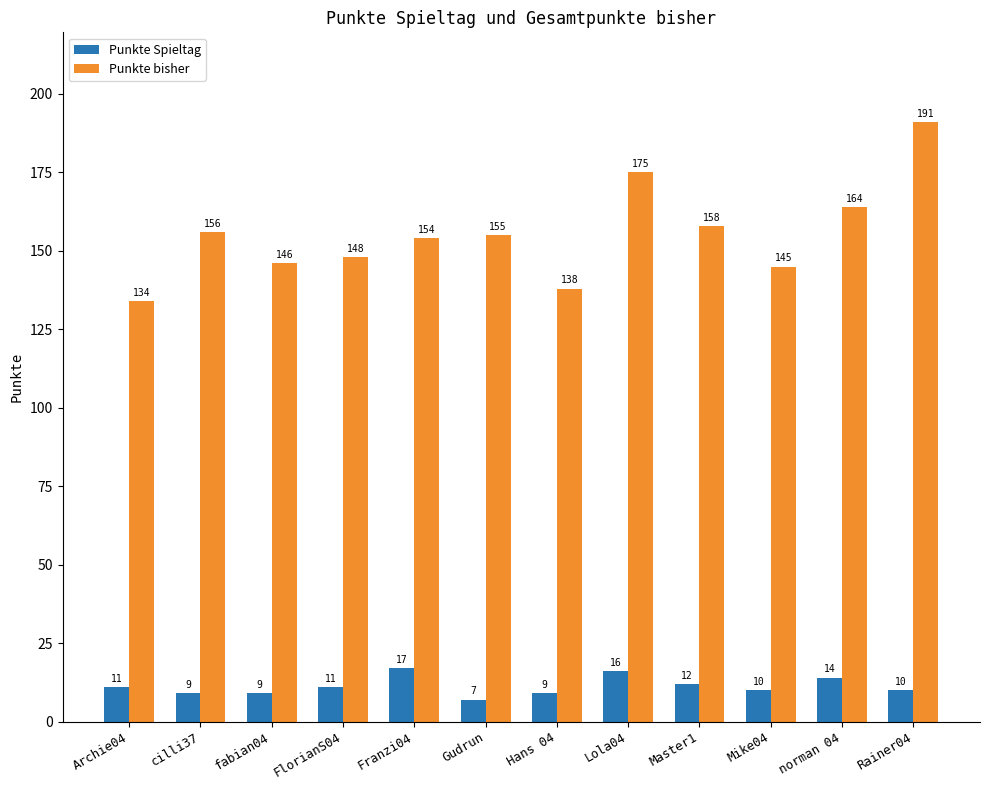

Reading left to right, list all the values displayed in this chart.

Punkte Spieltag: Archie04=11	cilli37=9	fabian04=9	FlorianS04=11	Franzi04=17	Gudrun=7	Hans 04=9	Lola04=16	Master1=12	Mike04=10	norman 04=14	Rainer04=10
Punkte bisher: Archie04=134	cilli37=156	fabian04=146	FlorianS04=148	Franzi04=154	Gudrun=155	Hans 04=138	Lola04=175	Master1=158	Mike04=145	norman 04=164	Rainer04=191